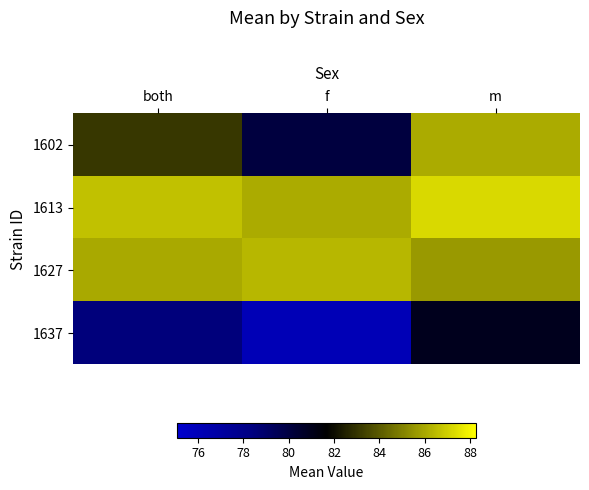

At which category is the sum across all series the highest?

m